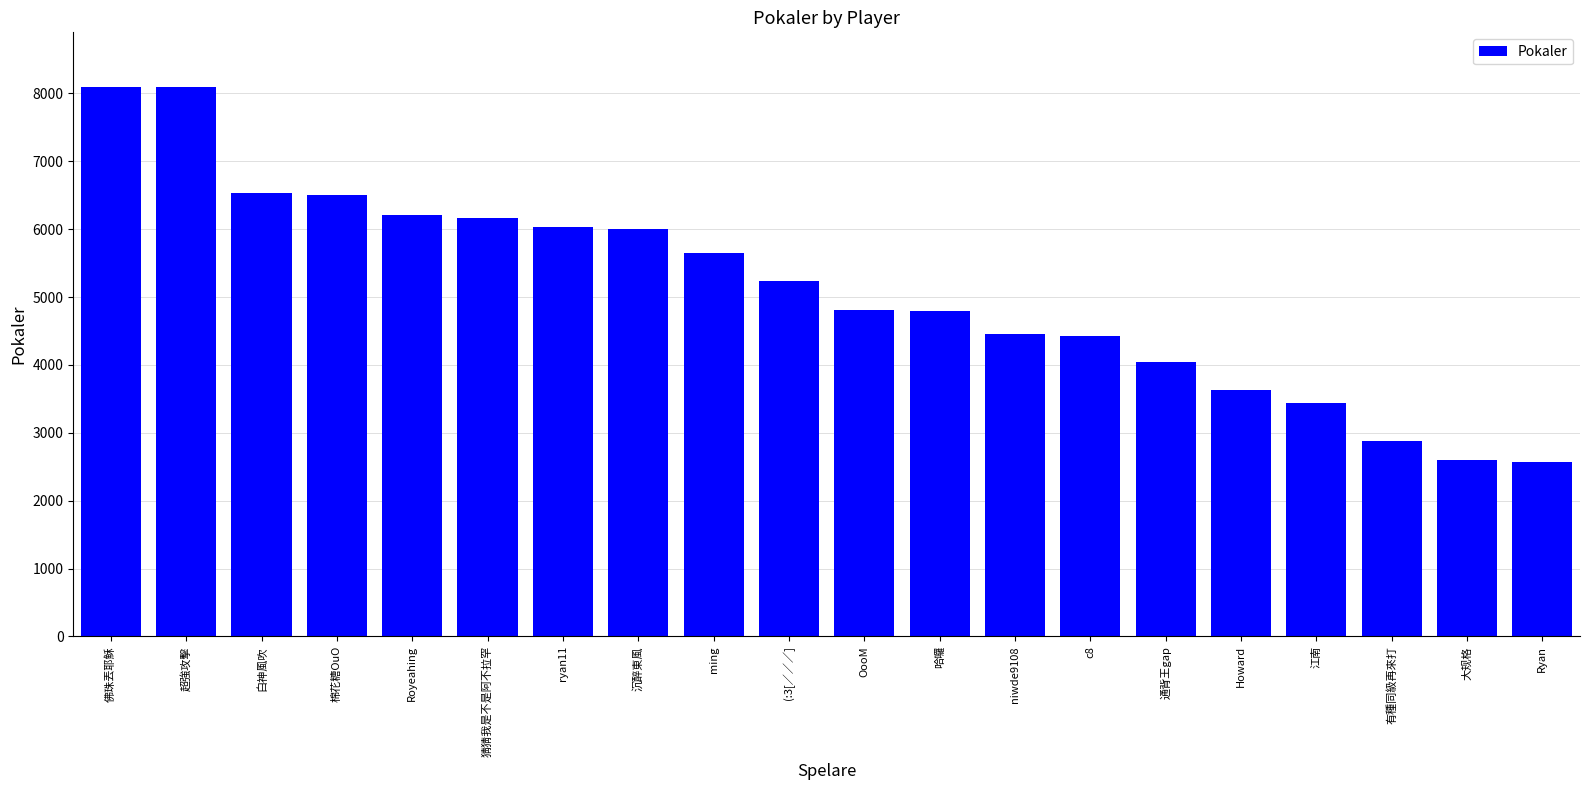

How many categories are shown in the chart?

20